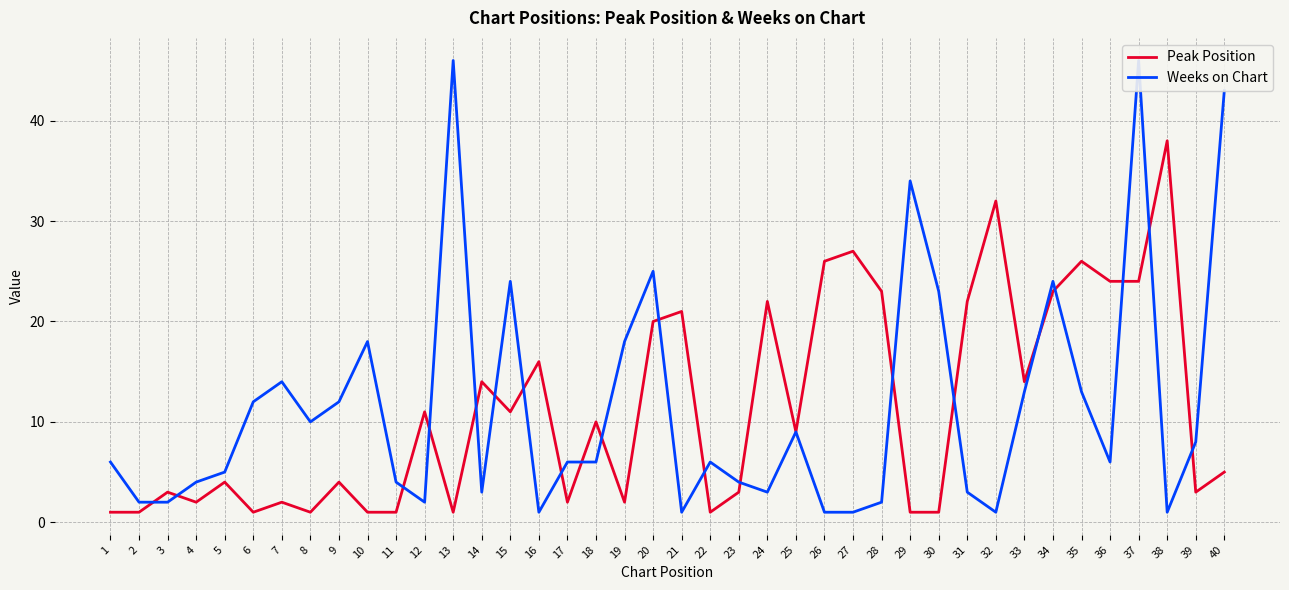

Does the chart display data point markers on the line(s)?

No